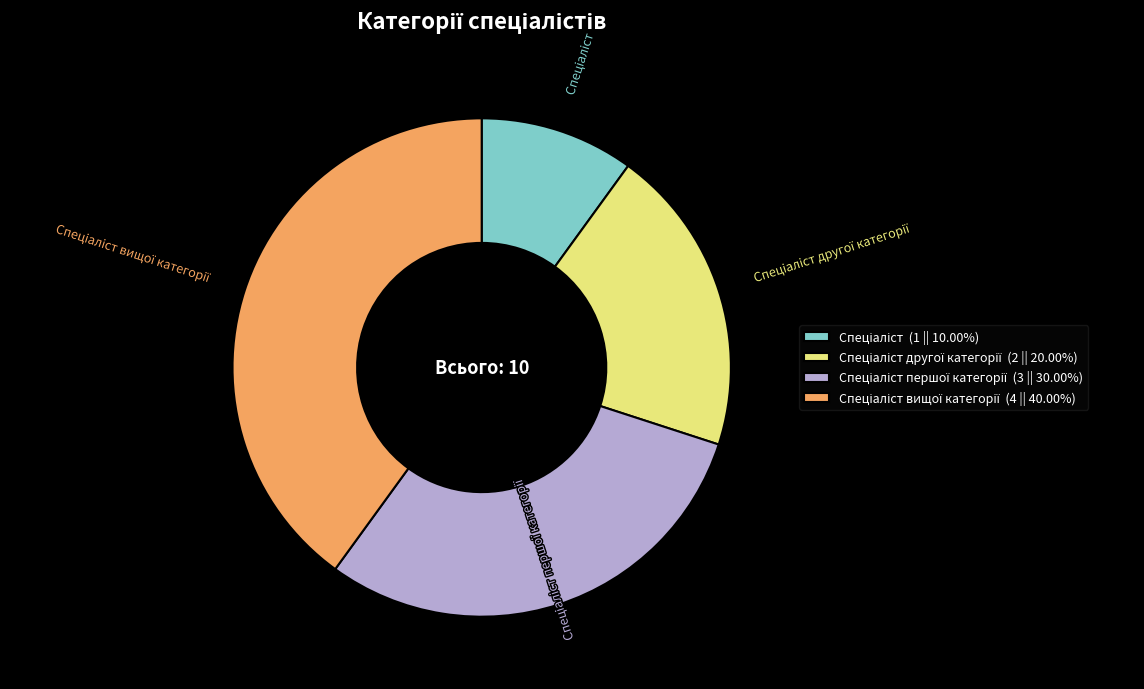

Is there a majority slice in this chart?

No